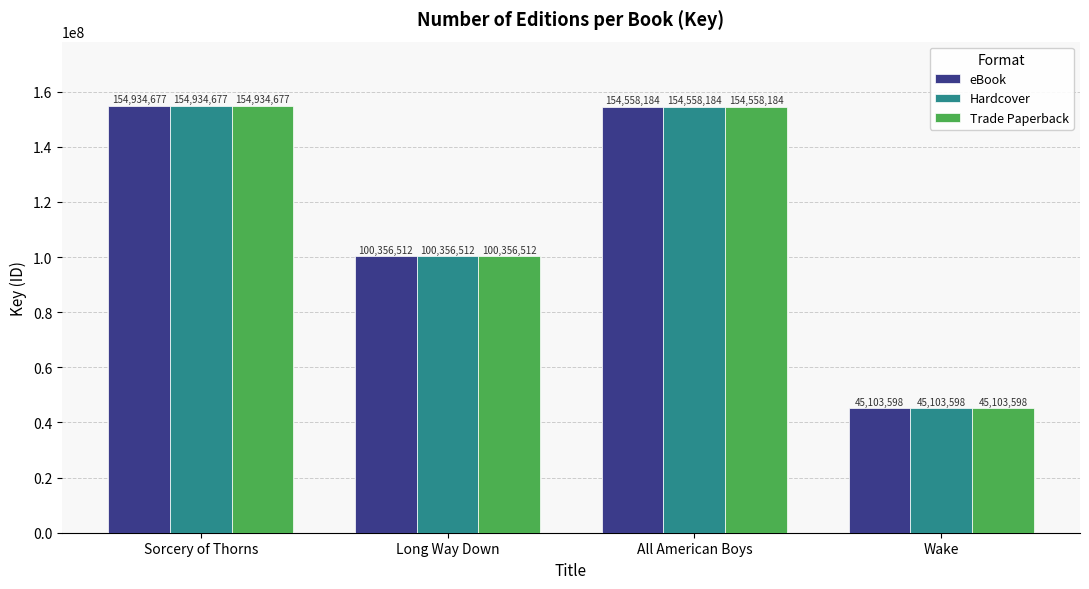

Reading left to right, extract all data points from this chart.

eBook: 154934677	100356512	154558184	45103598
Hardcover: 154934677	100356512	154558184	45103598
Trade Paperback: 154934677	100356512	154558184	45103598